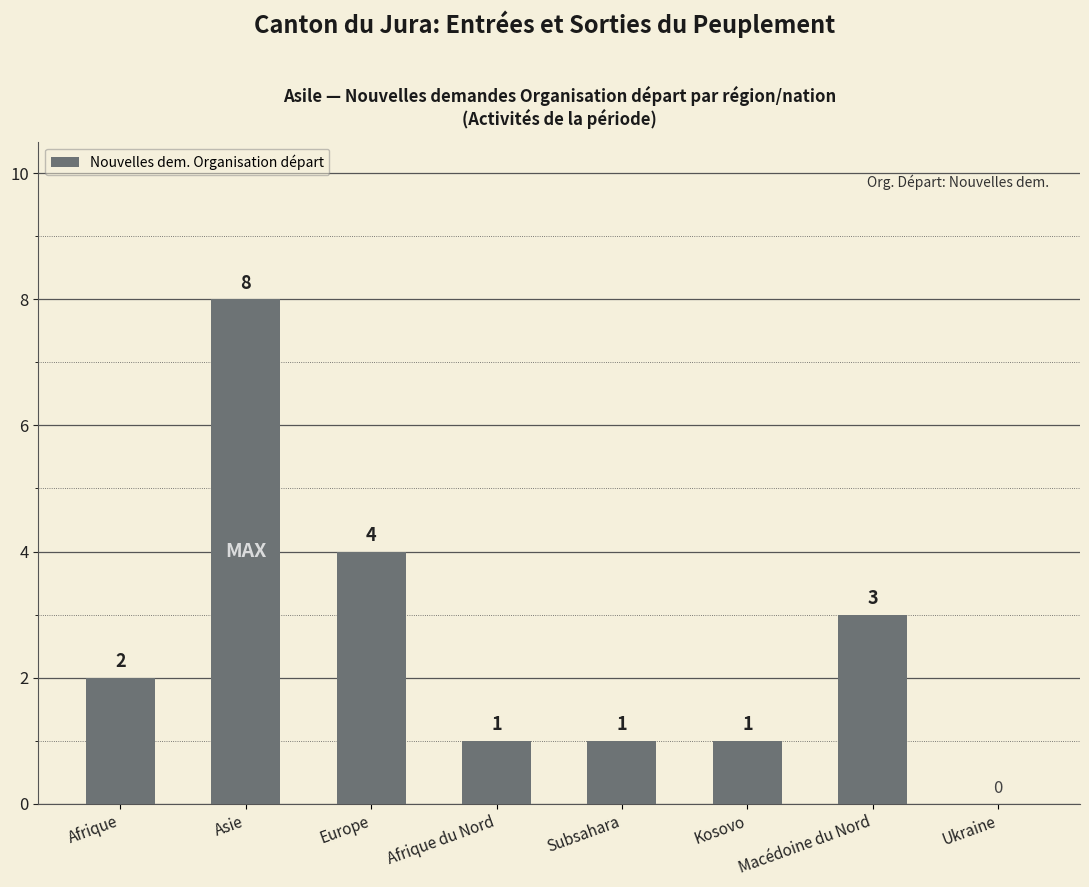

True or false: the data shows 8 at Asie.

True